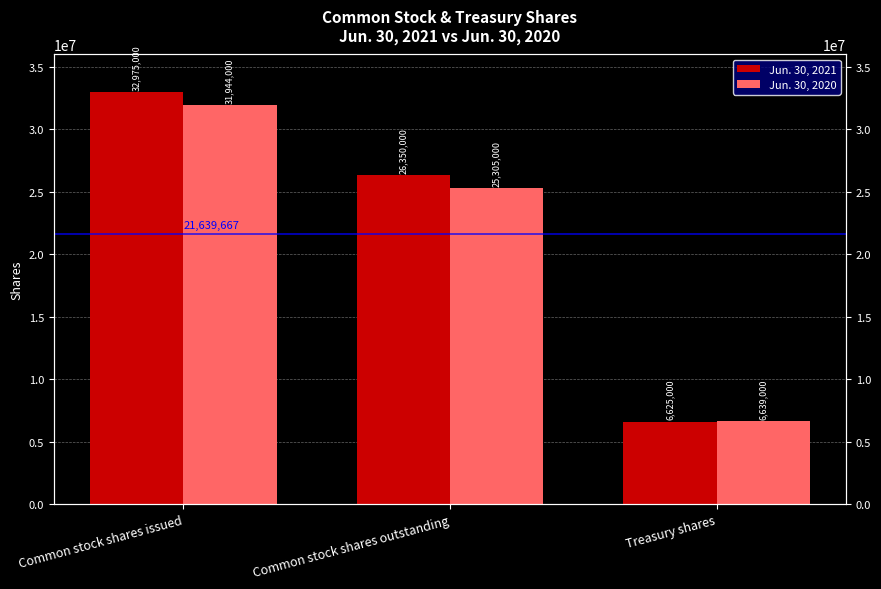

Which has a higher value, Common stock shares issued or Common stock shares outstanding?

Common stock shares issued